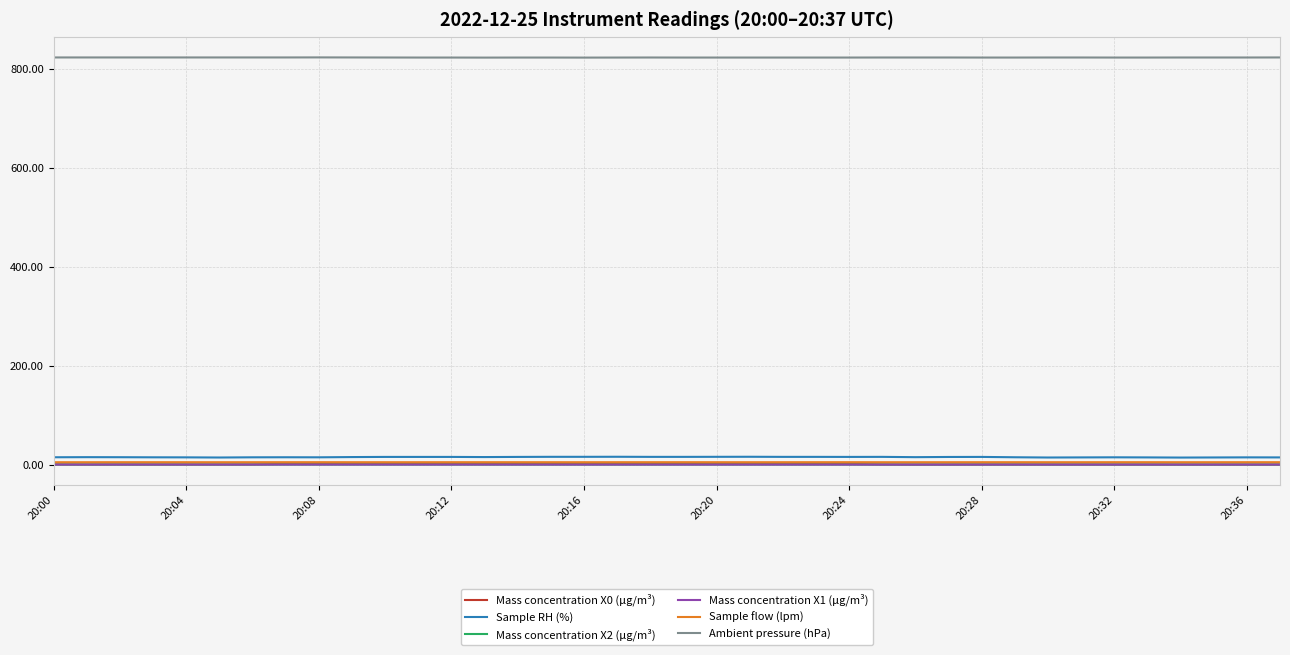

True or false: Sample RH (%) and Ambient pressure (hPa) cross at least once.

False